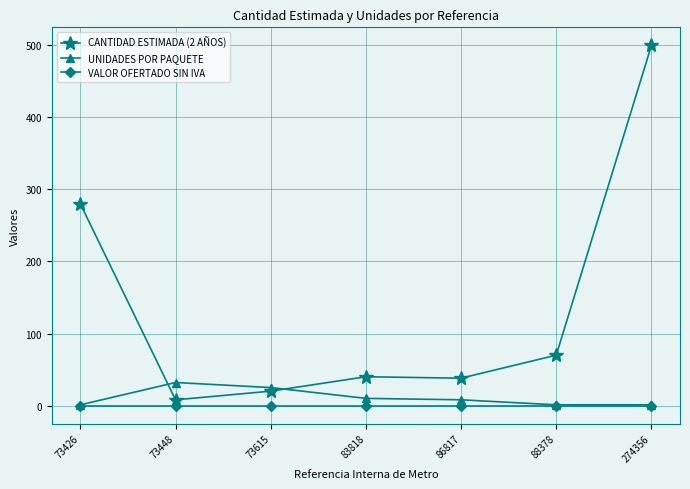

At which category is the sum across all series the highest?

274356